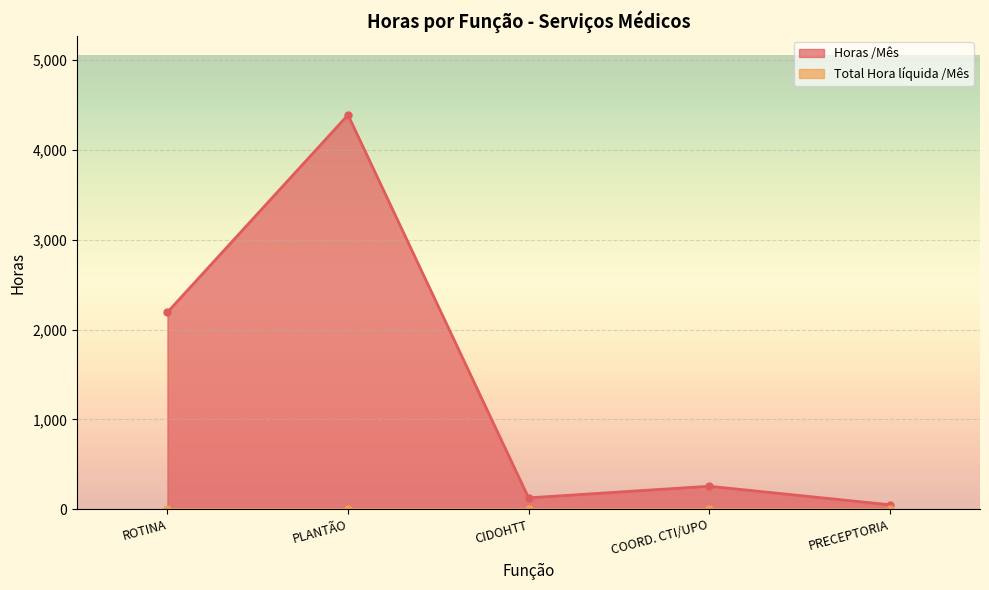

At which category does Horas /Mês reach its first local peak?

PLANTÃO